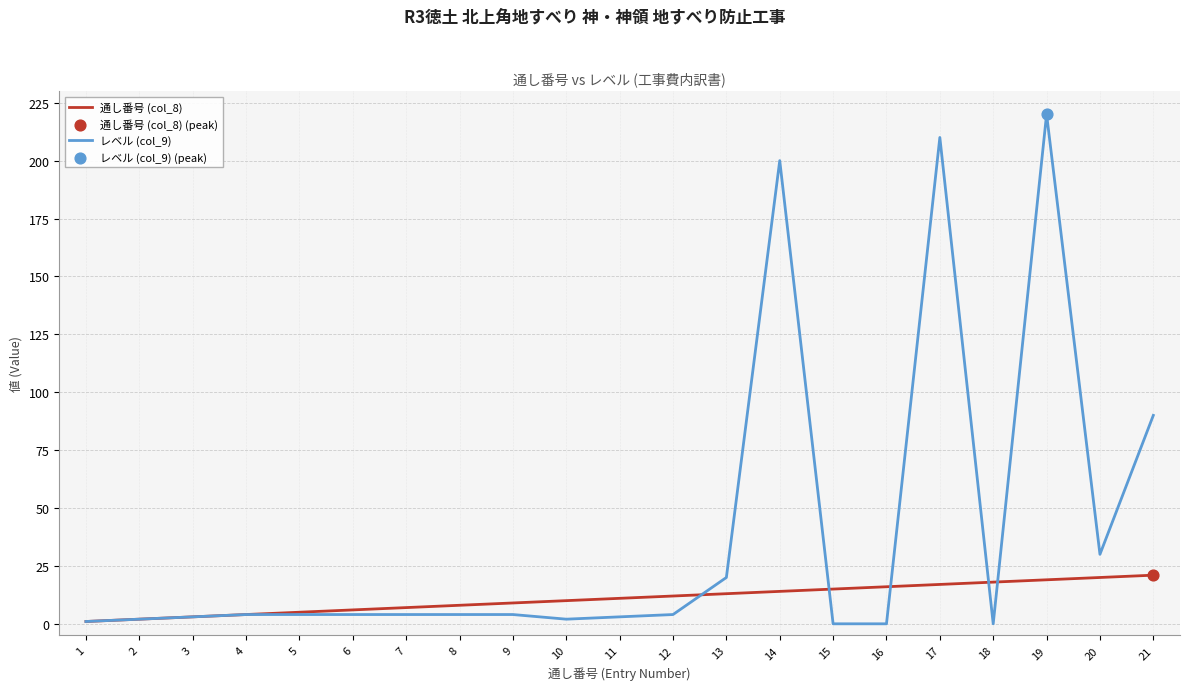

At how many categories does at least one series exceed 214?

1